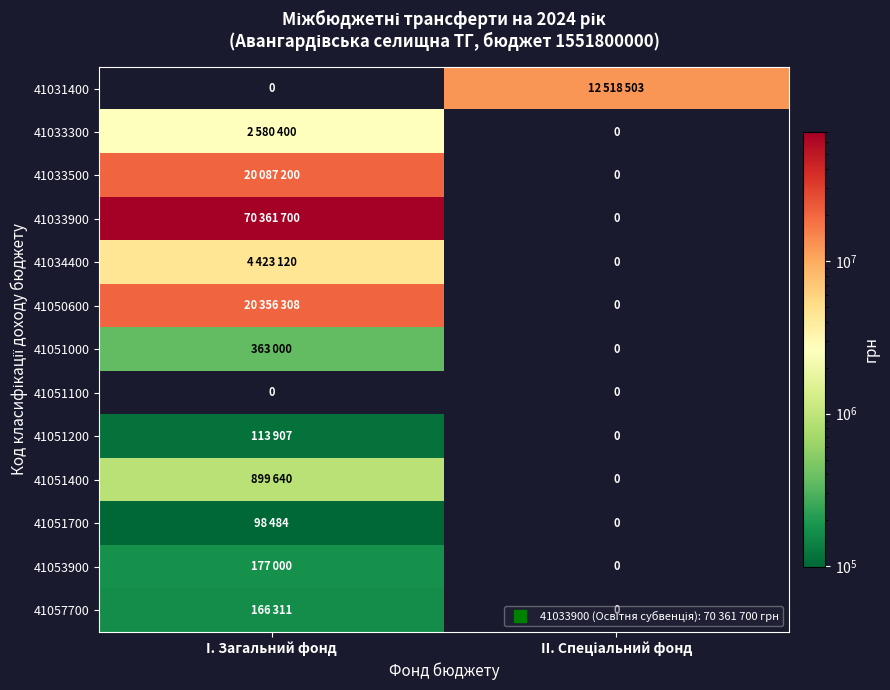

How many series are shown in this chart?

13